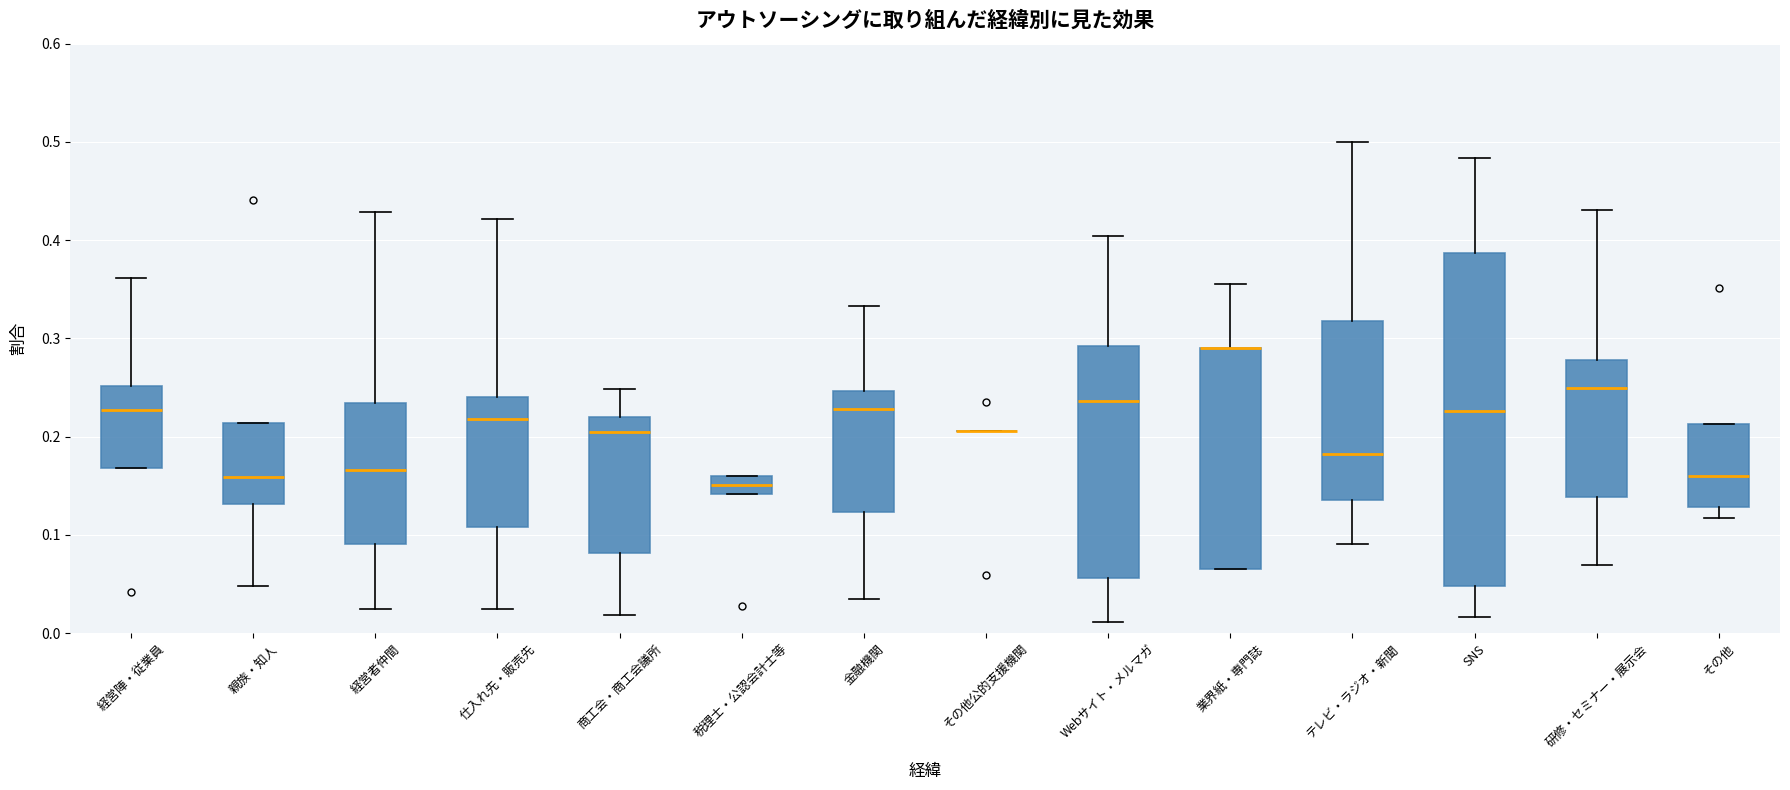

Comparing the boxes themselves (not the whiskers), which one is the tallest?

SNS